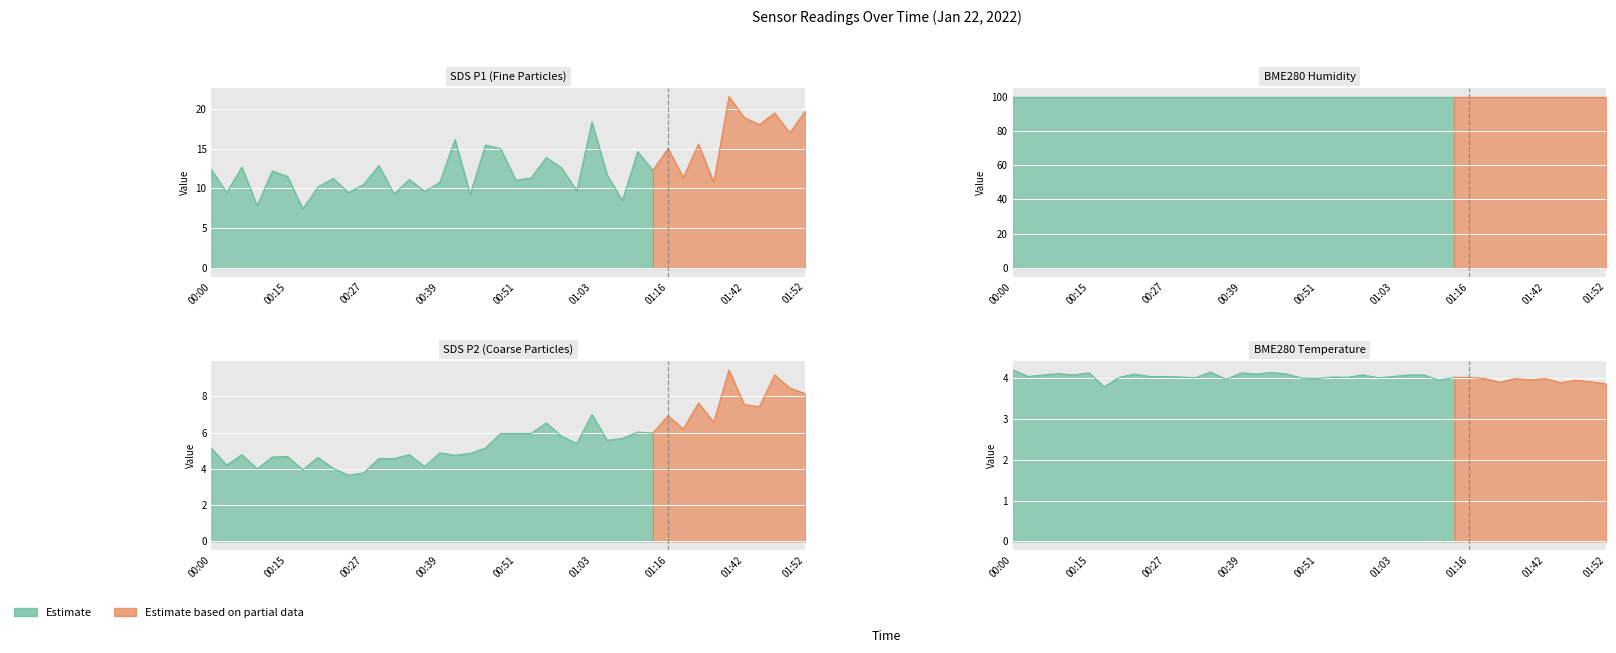

Which series changed the most between 00:05 and 00:39?

SDS_P1